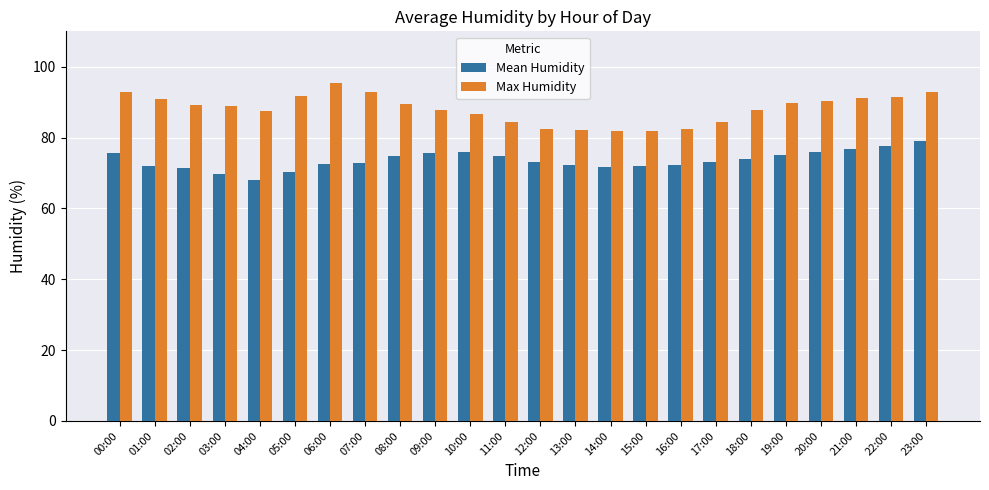

What is the label of the 7th bar from the left?

06:00